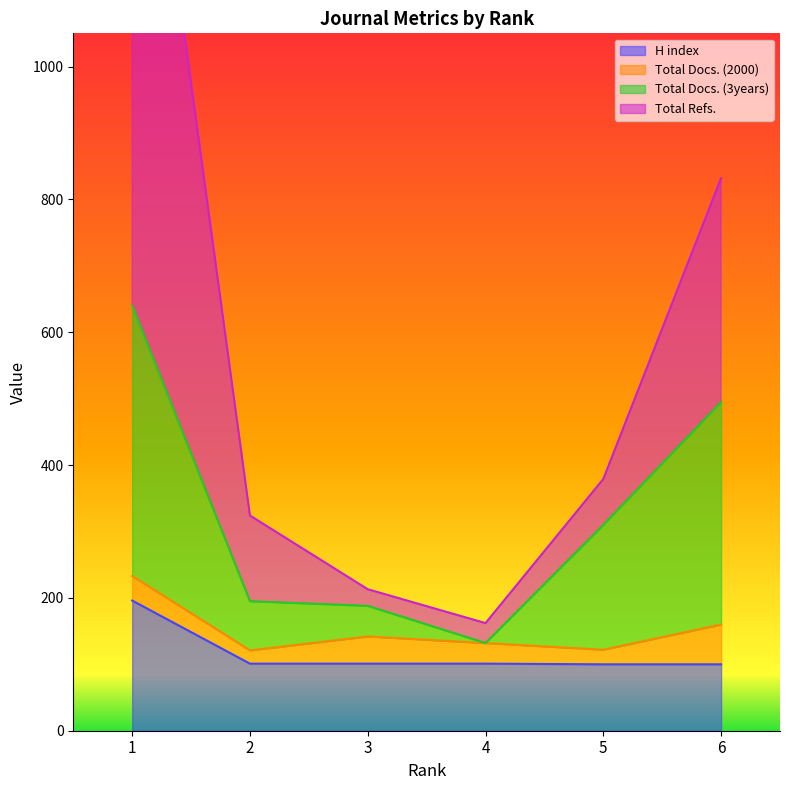

What is the difference between the Total Docs. (3years) values at 1 and 6?

145